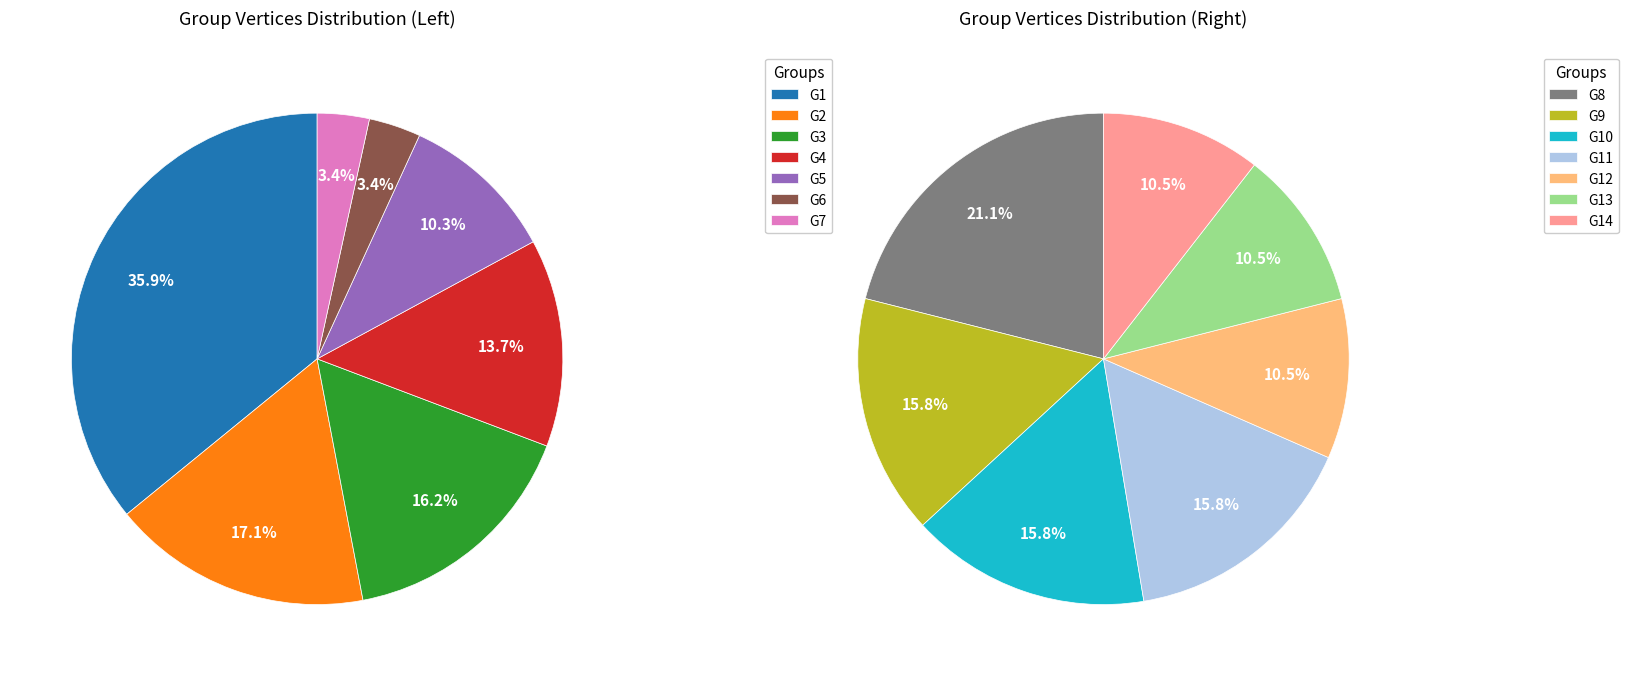

Rank the categories by value from lowest to highest.

G12, G13, G14, G9, G10, G11, G6, G7, G8, G5, G4, G3, G2, G1